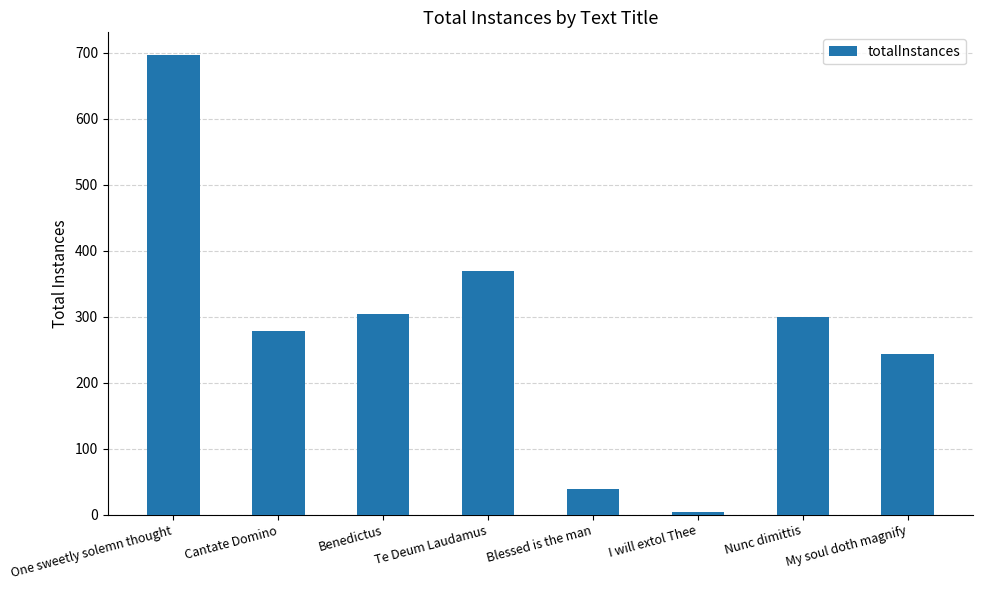

Reading left to right, transcribe all the data shown in this chart.

One sweetly solemn thought=696	Cantate Domino=278	Benedictus=304	Te Deum Laudamus=369	Blessed is the man=39	I will extol Thee=5	Nunc dimittis=299	My soul doth magnify=244